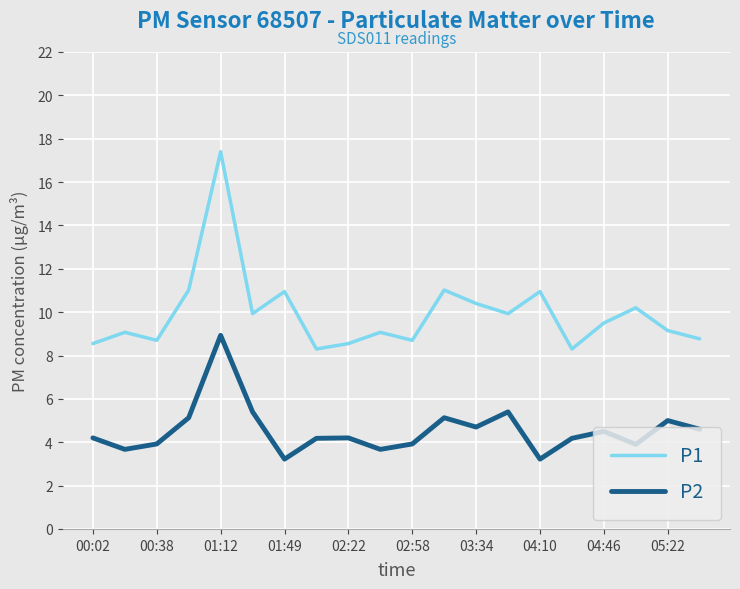

What is the lowest value of the P1 series?

8.3